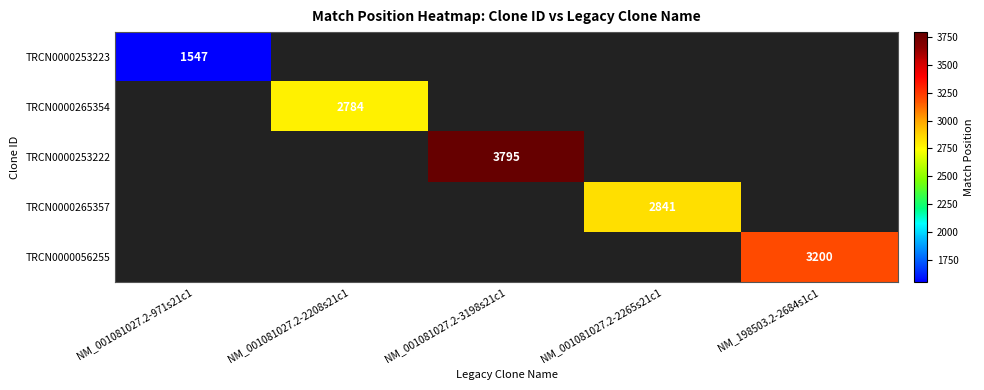

The TRCN0000265357 series shows 1913 at NM_001081027.2-2265s21c1. True or false?

False